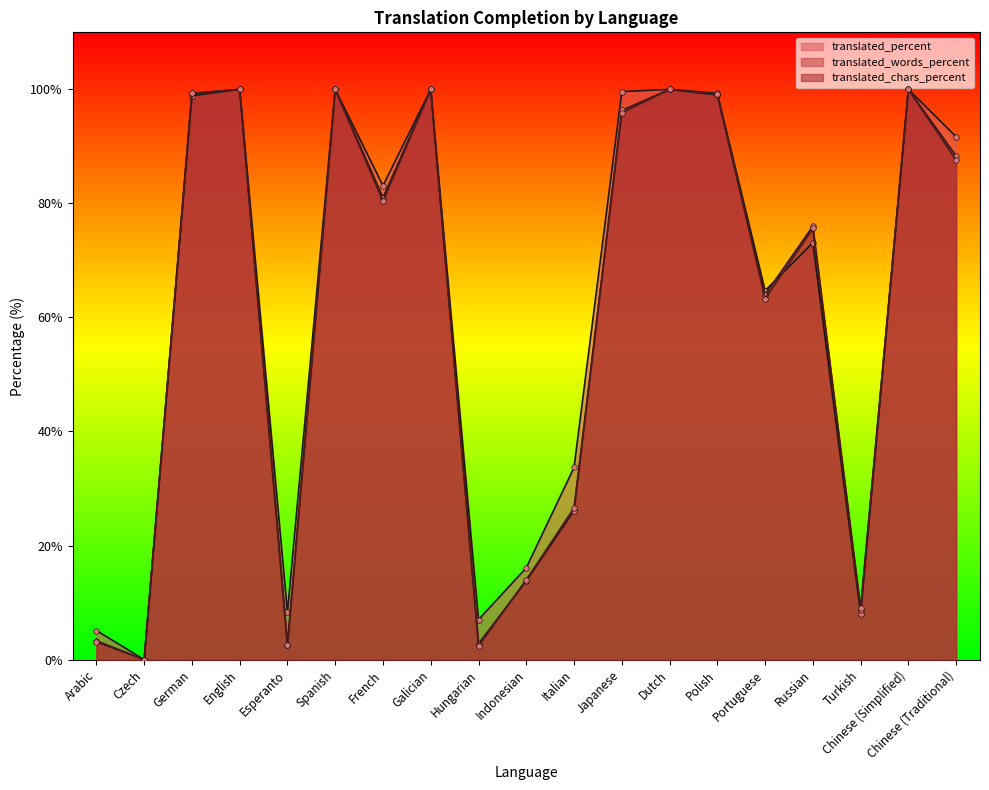

Reading left to right, list all the values displayed in this chart.

translated_percent: Arabic=5.1	Czech=0.0	German=98.9	English=100.0	Esperanto=8.3	Spanish=100.0	French=83.1	Galician=100.0	Hungarian=7.0	Indonesian=16.1	Italian=33.7	Japanese=99.6	Dutch=100.0	Polish=99.3	Portuguese=64.7	Russian=73.1	Turkish=8.0	Chinese (Simplified)=100.0	Chinese (Traditional)=91.7
translated_words_percent: Arabic=3.3	Czech=0.0	German=99.3	English=100.0	Esperanto=2.6	Spanish=100.0	French=81.0	Galician=100.0	Hungarian=2.8	Indonesian=13.8	Italian=26.1	Japanese=96.3	Dutch=100.0	Polish=99.0	Portuguese=64.0	Russian=76.0	Turkish=8.7	Chinese (Simplified)=100.0	Chinese (Traditional)=88.3
translated_chars_percent: Arabic=3.1	Czech=0.0	German=99.3	English=100.0	Esperanto=2.5	Spanish=100.0	French=80.4	Galician=100.0	Hungarian=2.4	Indonesian=14.0	Italian=26.6	Japanese=95.9	Dutch=100.0	Polish=99.1	Portuguese=63.3	Russian=75.6	Turkish=9.0	Chinese (Simplified)=100.0	Chinese (Traditional)=87.6